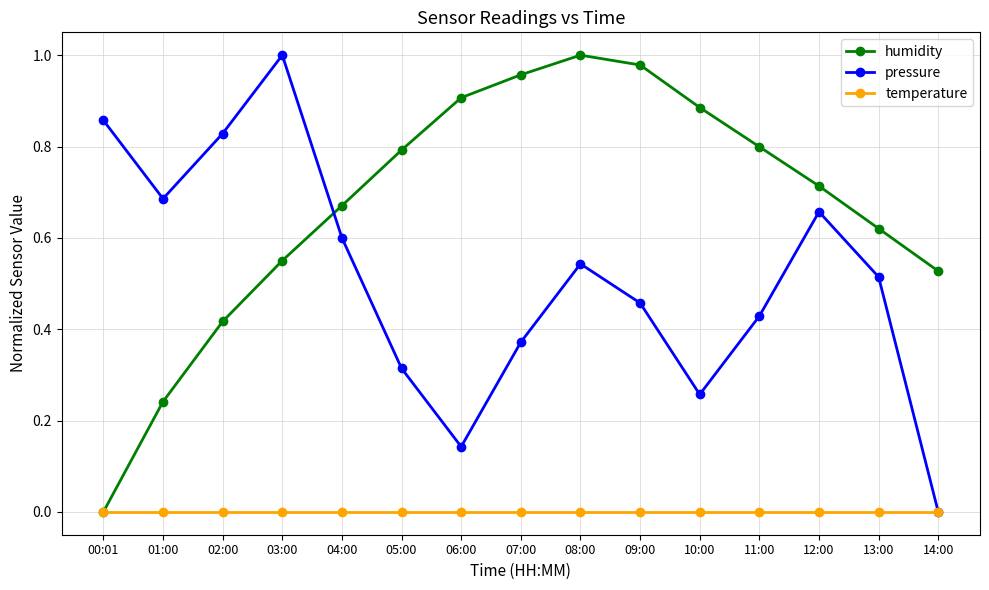

The value of humidity at 12:00 is 1.1. True or false?

False